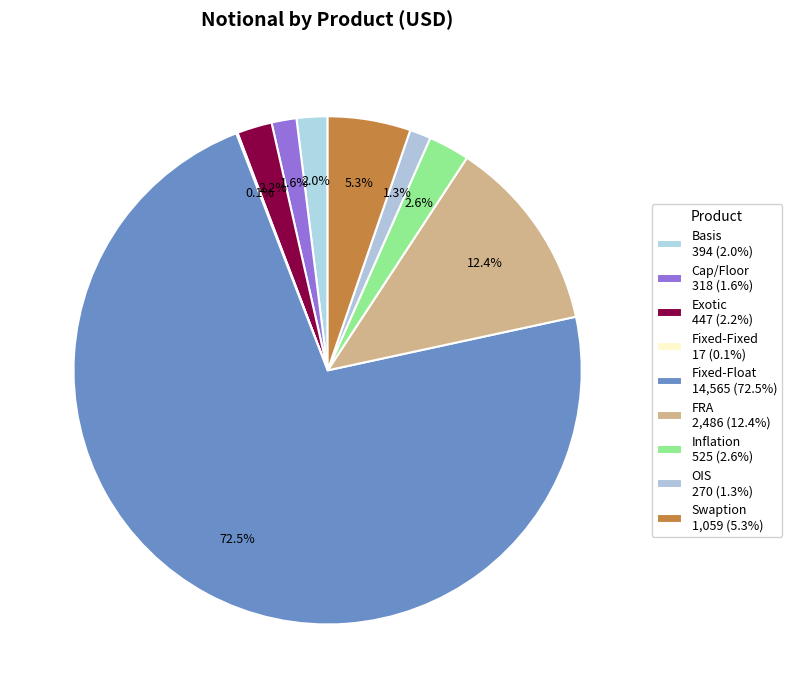

What is the smallest slice in the pie chart?

Fixed-Fixed